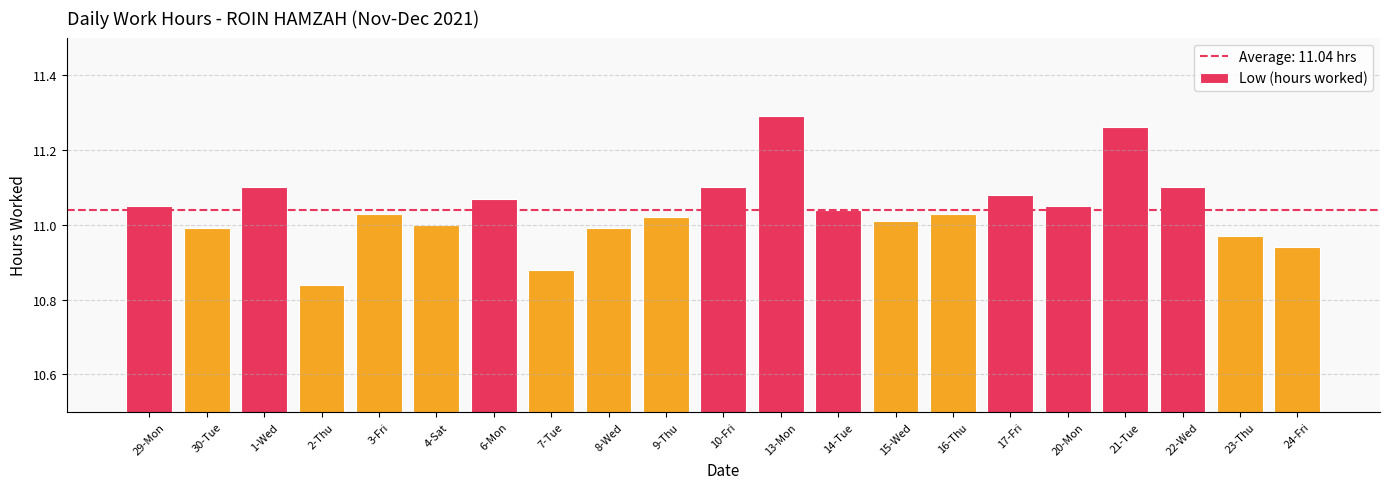

What is the label of the 21st bar from the left?

24-Fri